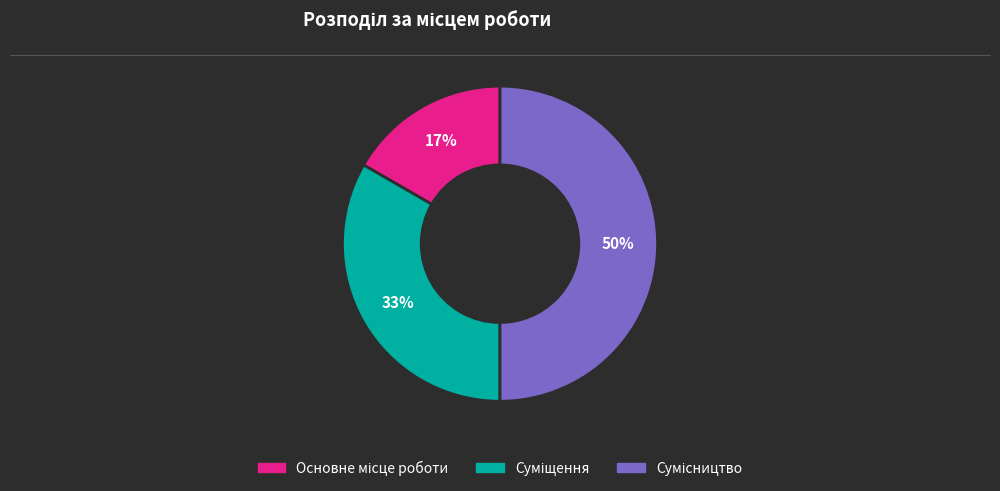

To the nearest percent, what is the difference between the largest and smallest slice percentages?

33%